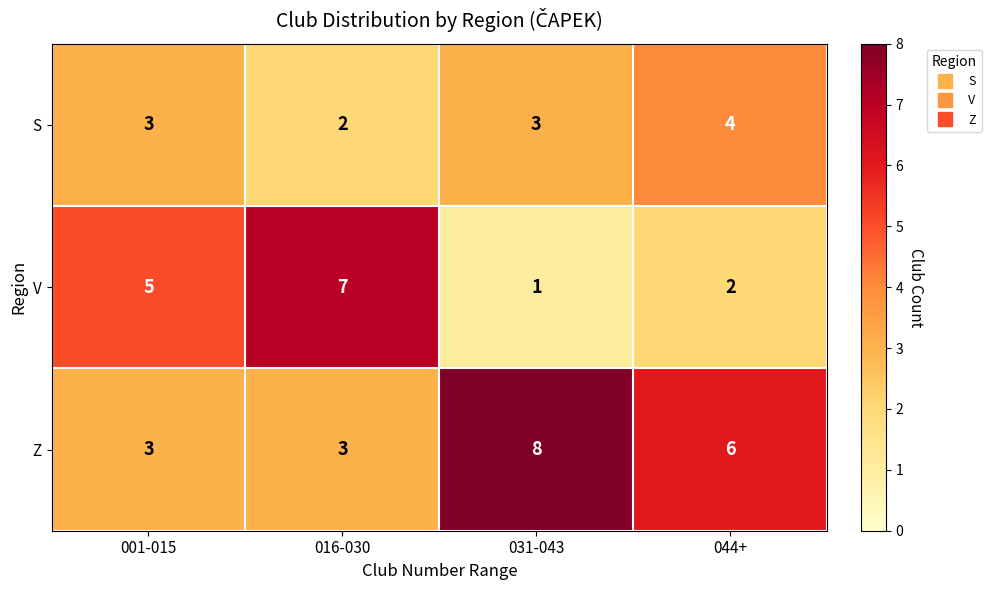

How many series are shown in this chart?

3